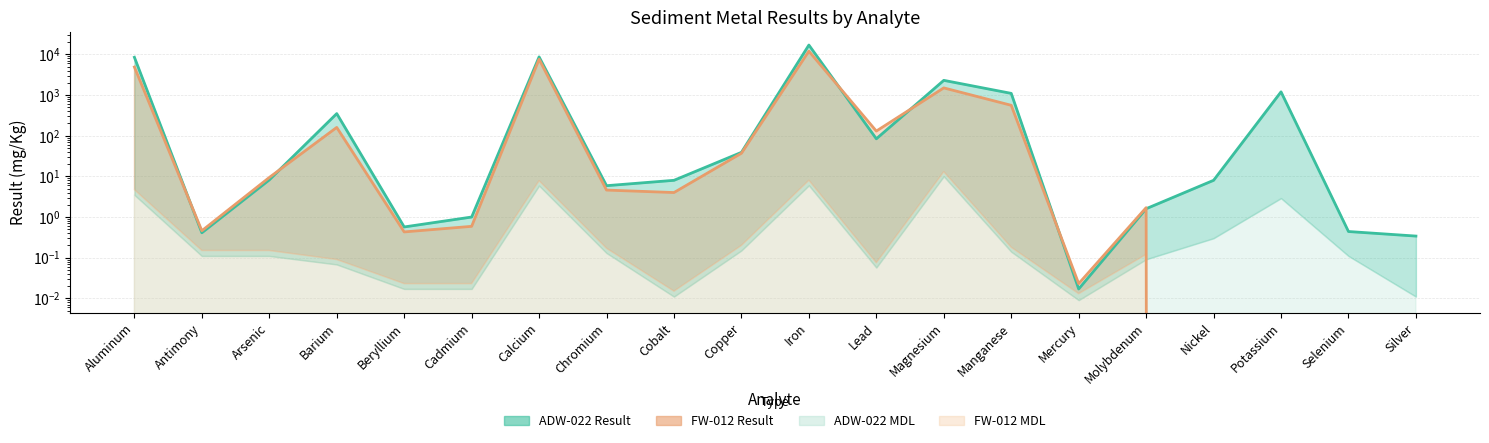

What position from the left is Iron?

11